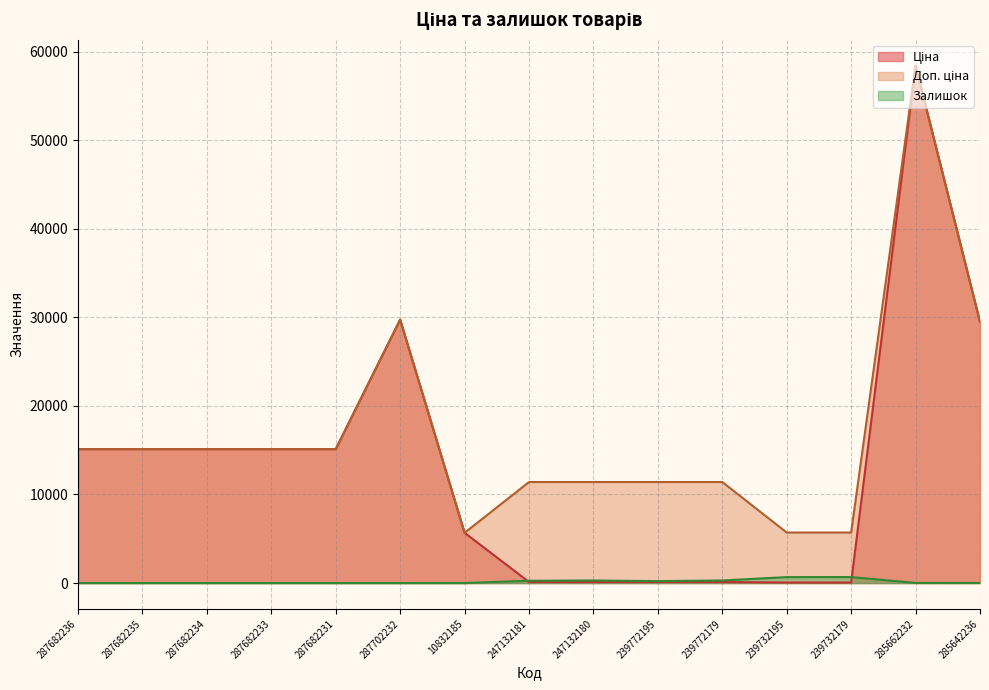

What is the value of the Ціна point at the 4th from the left?

15120.0